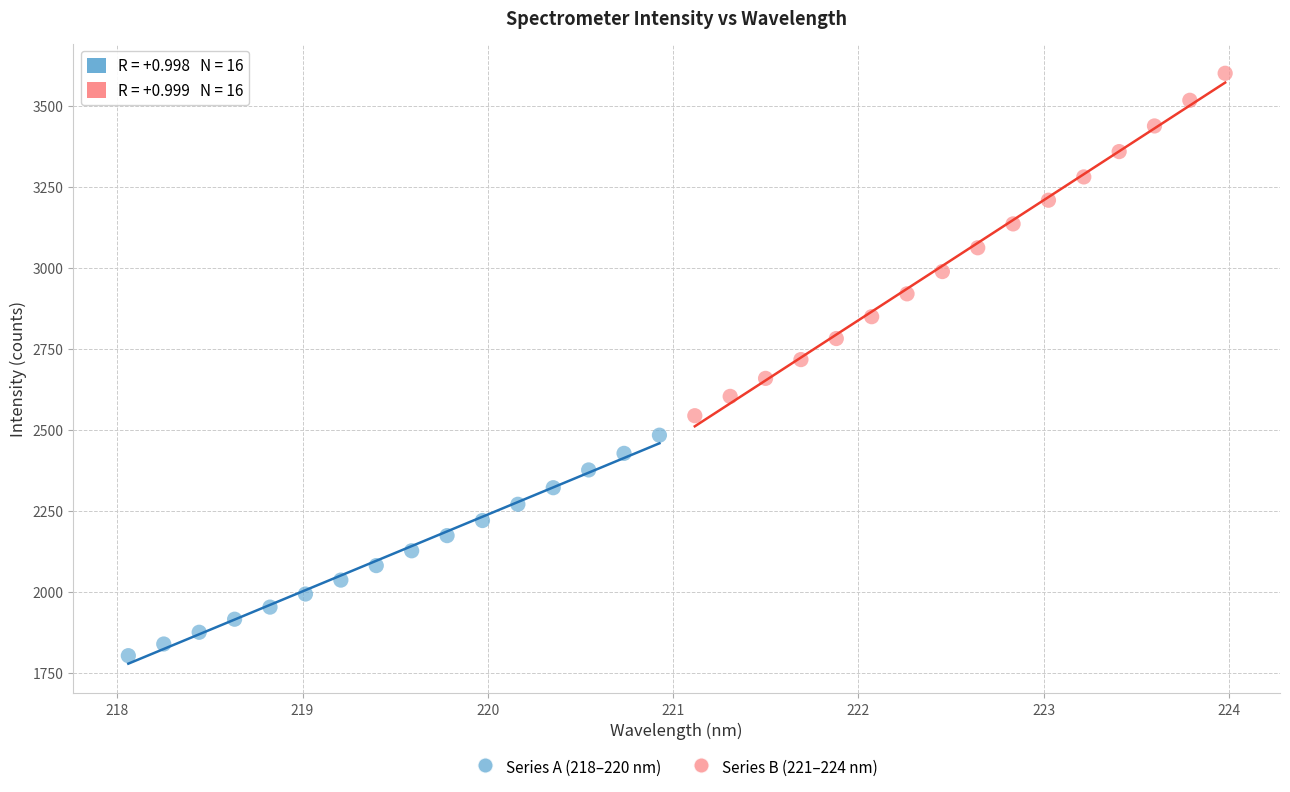

Which series contains the lowest Y value?

Series A (218–220 nm)